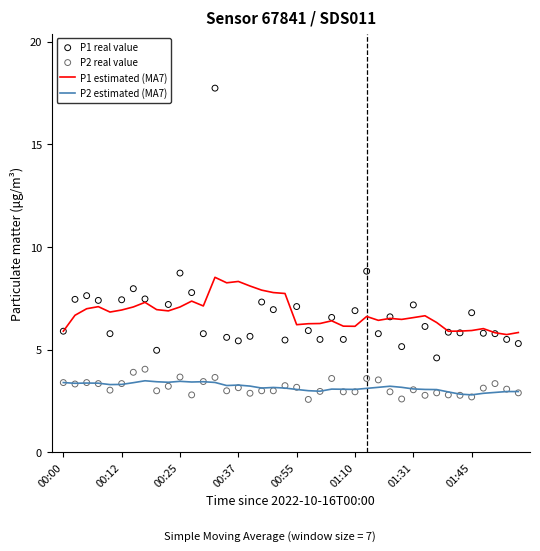

At which category is the sum across all series the highest?

13